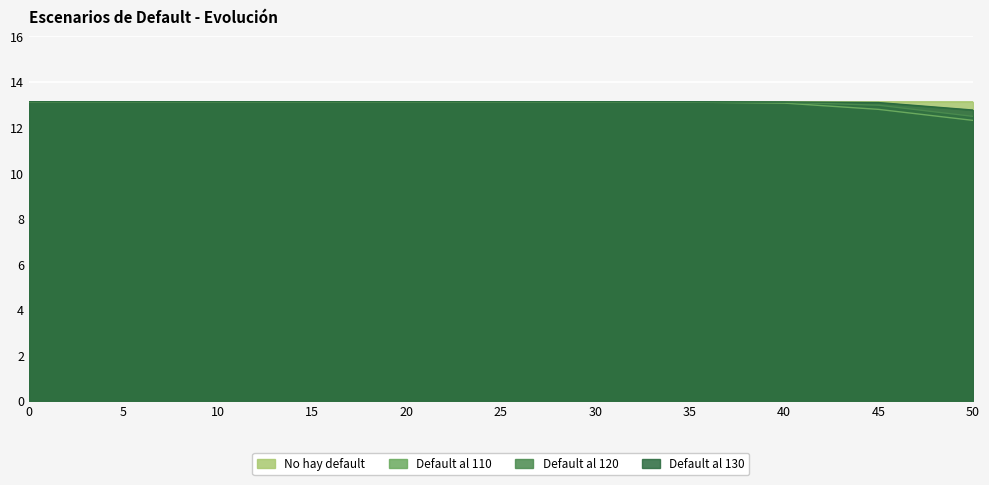

How many values in the Default al 110 series are below 13?

2